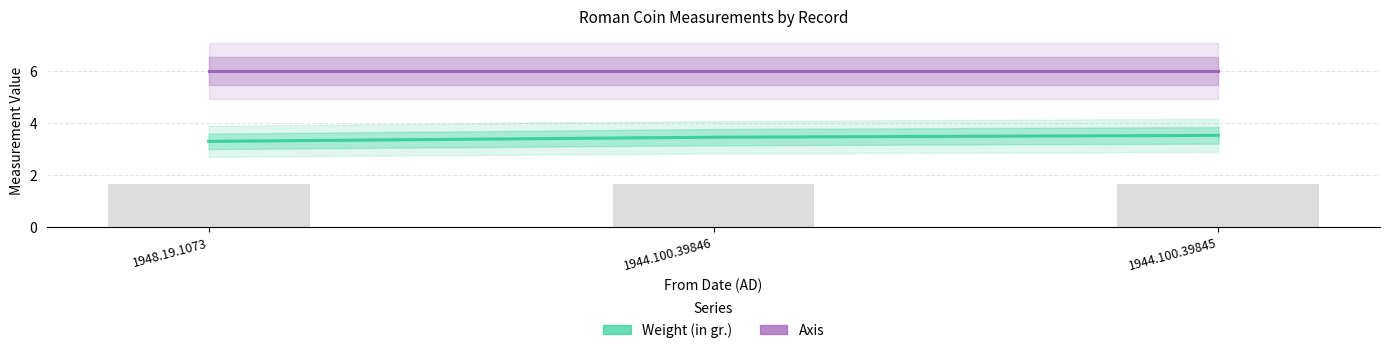

Rank the series by their maximum value, from lowest to highest.

Weight (in gr.), Axis